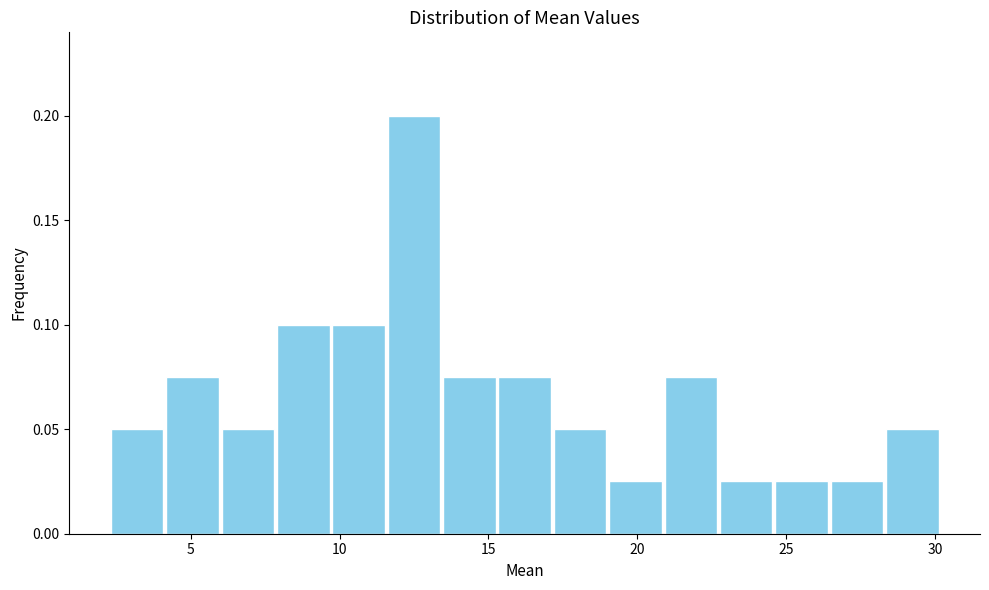

Around what value on the x-axis is the tallest bar? Give the approximate position of its centre, as read against the axis.

12.5